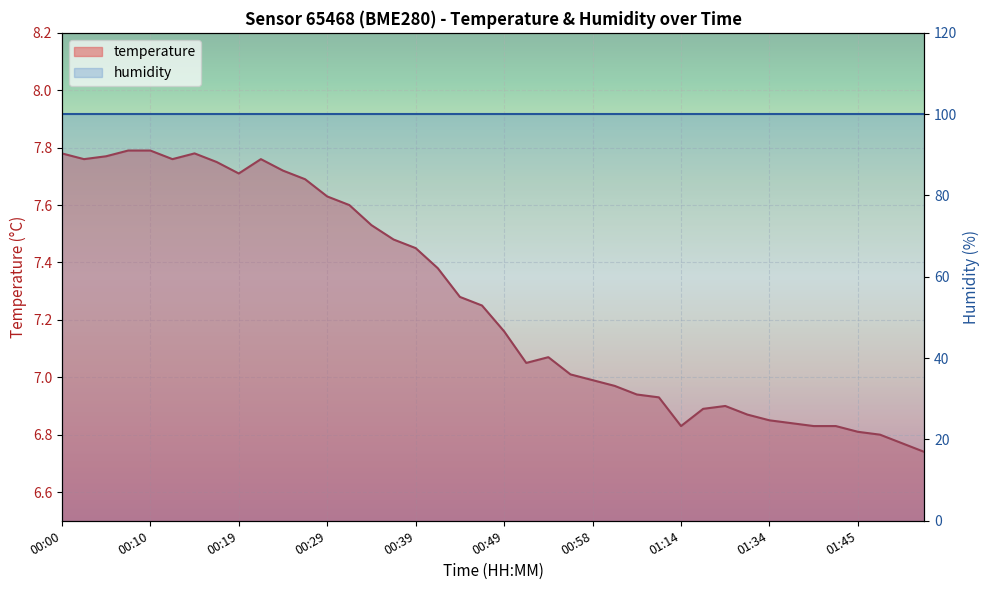

Where is the data nearest to the value 7?

00:56